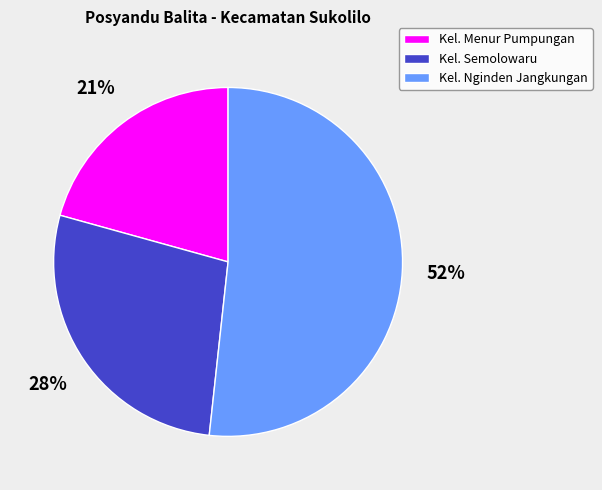

Which slice represents more than half of the pie?

Kel. Nginden Jangkungan